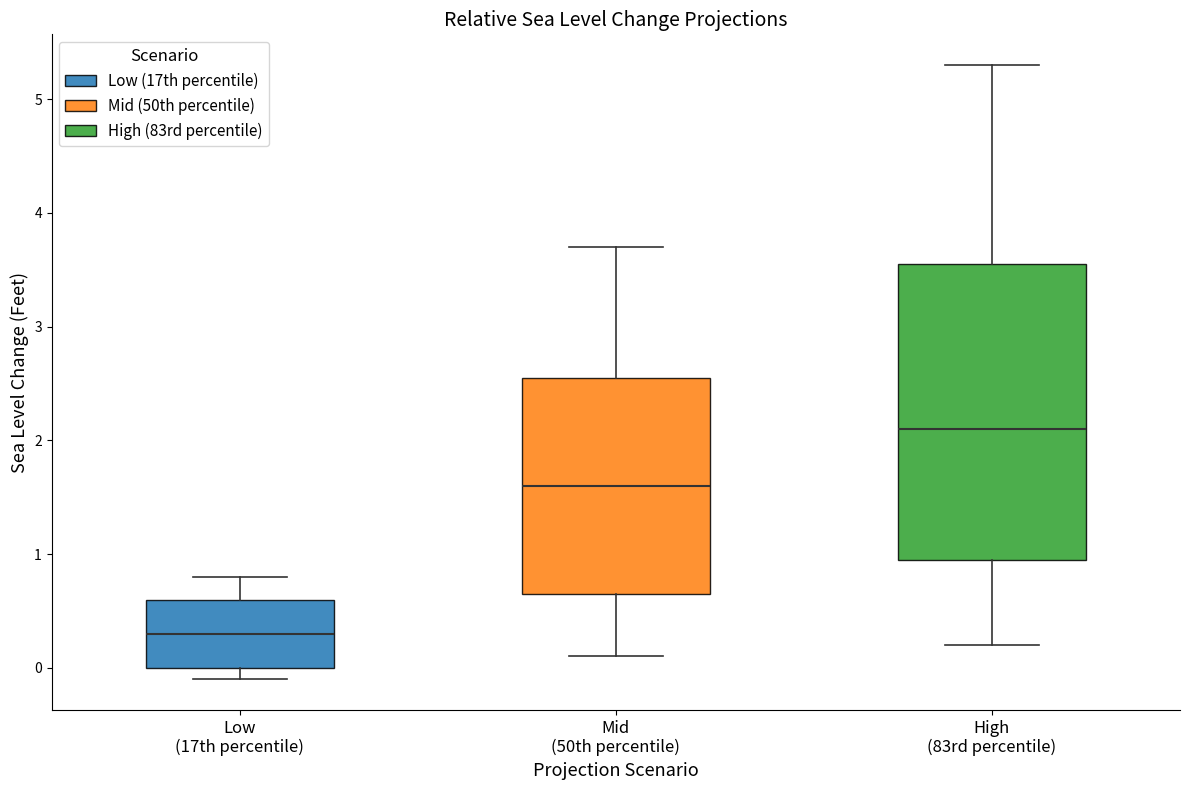

Where is the lower edge of the box for Mid (50th percentile) on the y-axis? The values are not printed on the chart, so give them approximately, as read against the axis.

0.7